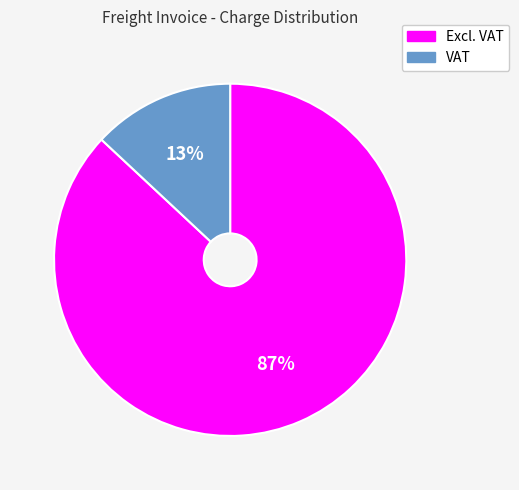

Count the number of slices in the pie.

2